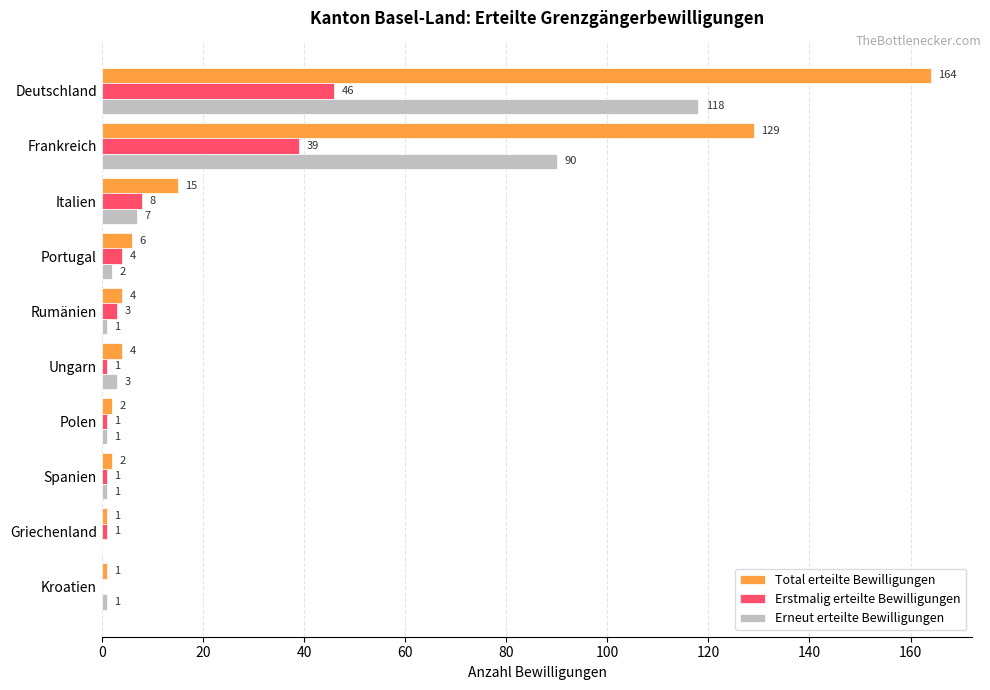

What is the sum of all Erstmalig erteilte Bewilligungen values?

104